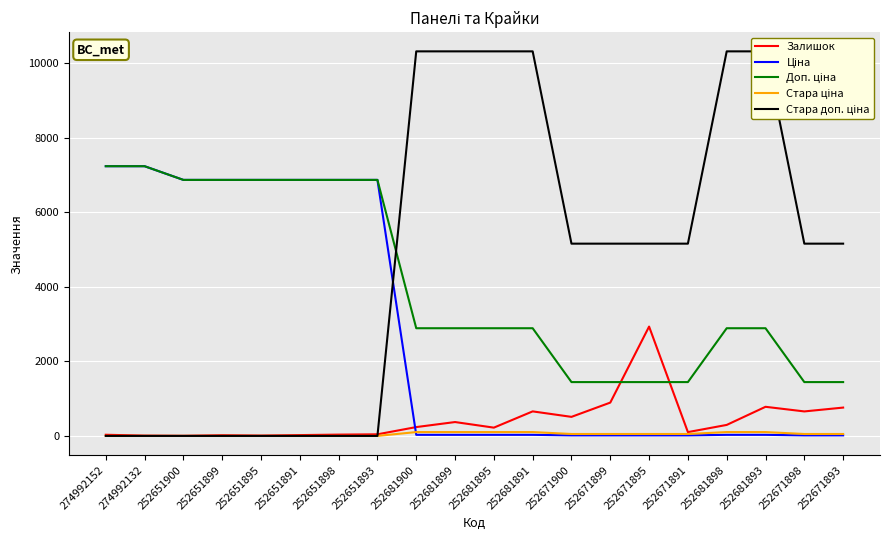

What is the label of the 4th point from the left?

252651899